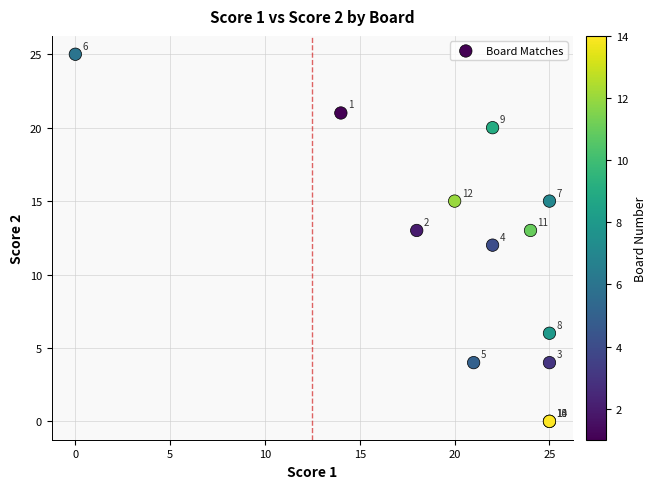

What Y value in the scatter plot is closest to 12?

12